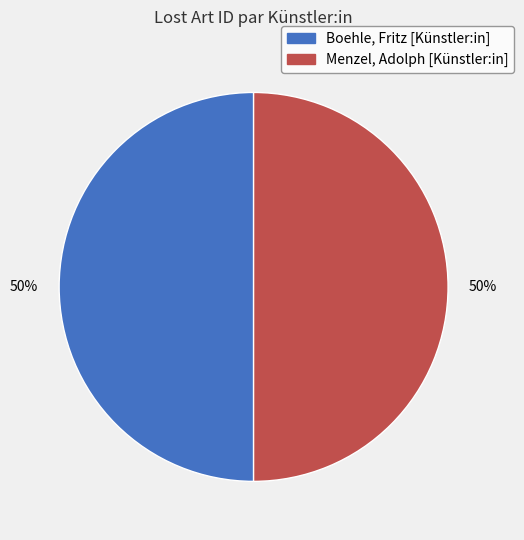

What percentage is the Boehle, Fritz [Künstler:in] slice, to the nearest percent?

50%